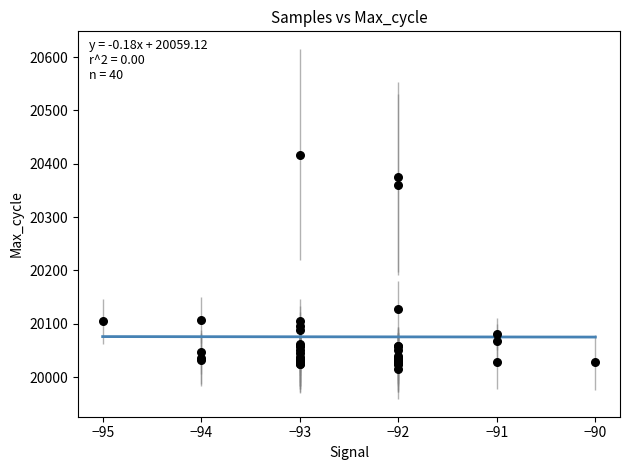

What Y value in the scatter plot is closest to 20216?

20127